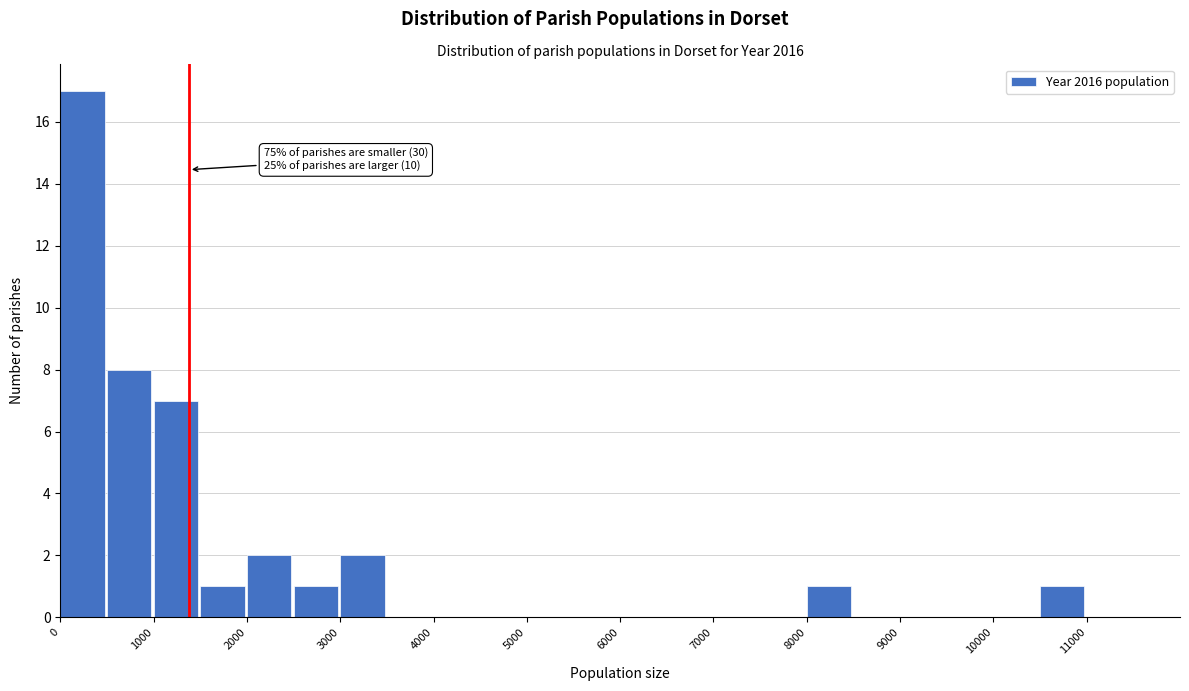

Which range on the x-axis has the tallest bar?

0 to 500